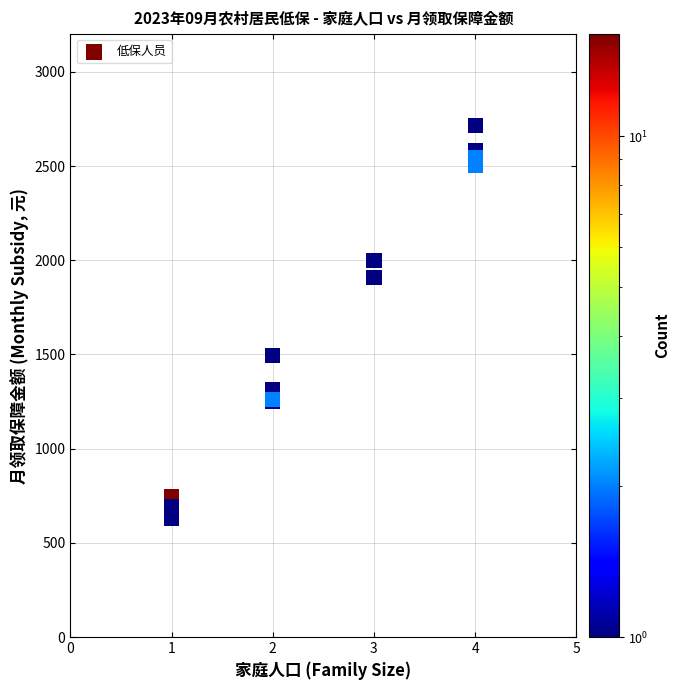

What Y value in the scatter plot is closest to 1673?

1496